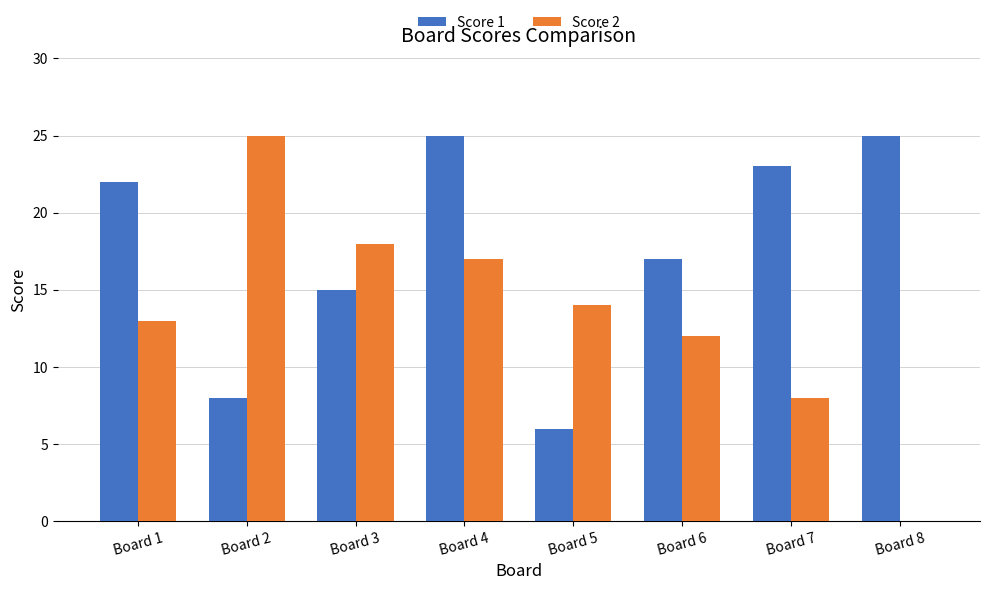

Reading right to left, transcribe all the data shown in this chart.

Score 1: Board 8=25	Board 7=23	Board 6=17	Board 5=6	Board 4=25	Board 3=15	Board 2=8	Board 1=22
Score 2: Board 8=0	Board 7=8	Board 6=12	Board 5=14	Board 4=17	Board 3=18	Board 2=25	Board 1=13